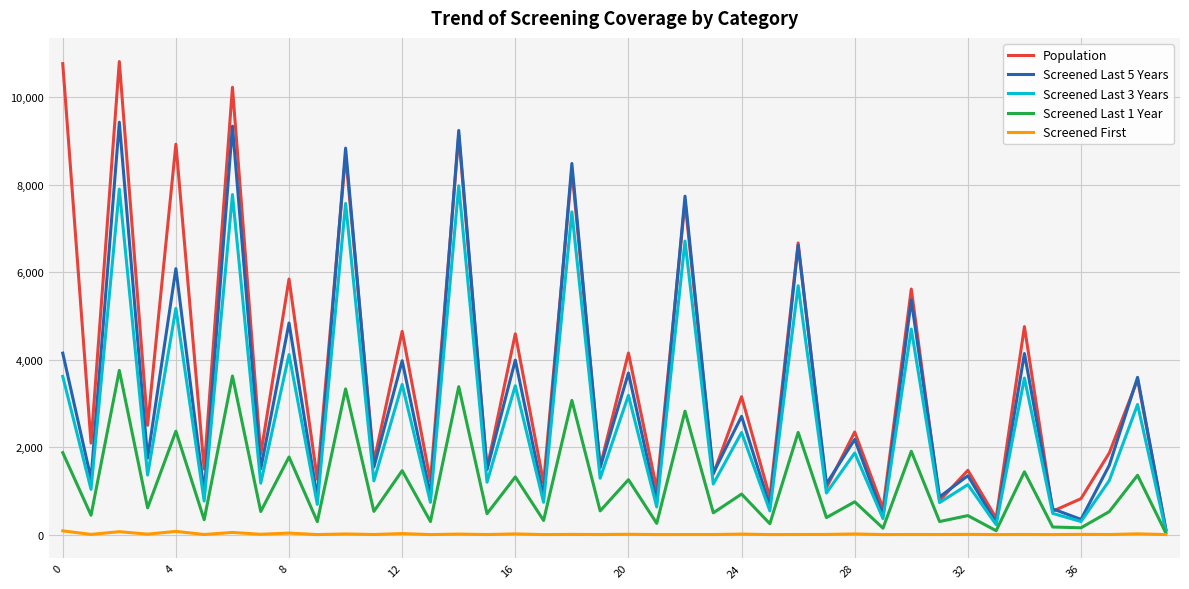

Which series has the widest spread of values?

Population